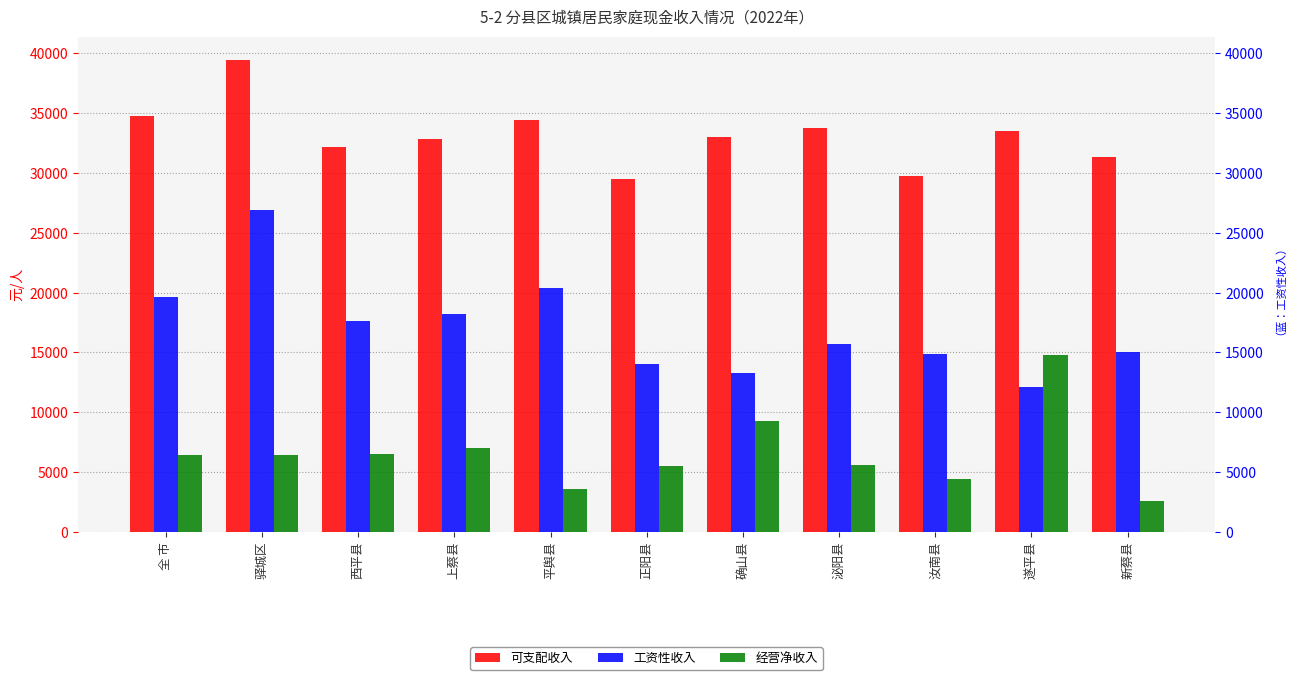

How many bars are there in each group?

3